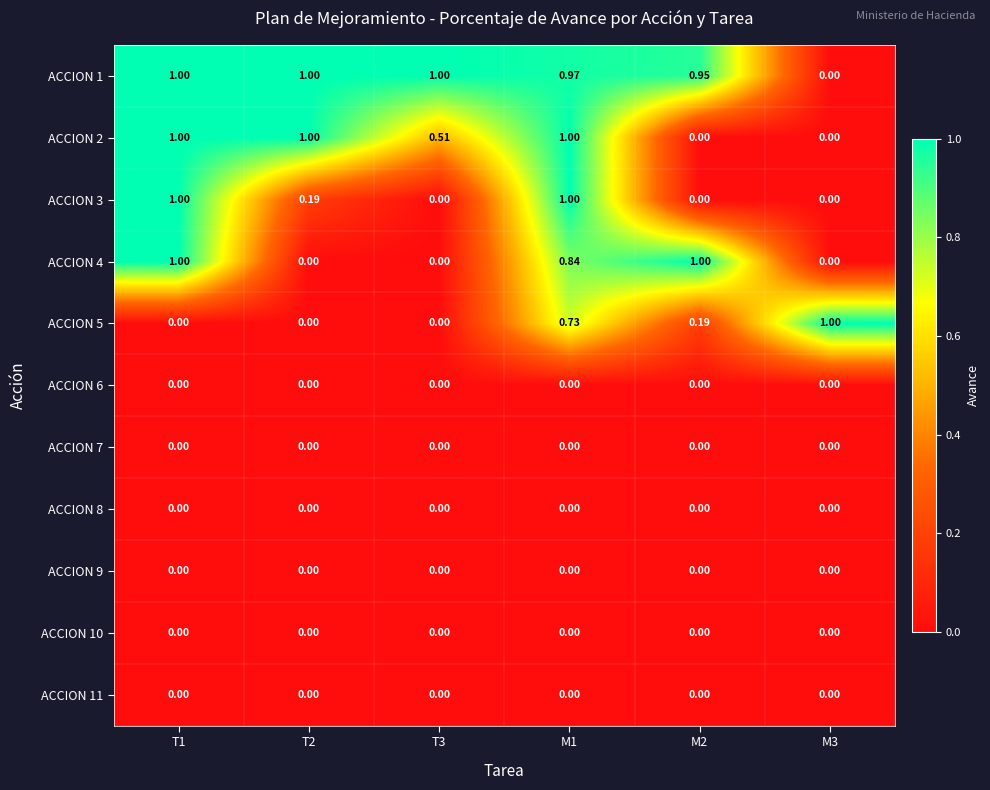

Which series has the largest total across all categories?

ACCION 1